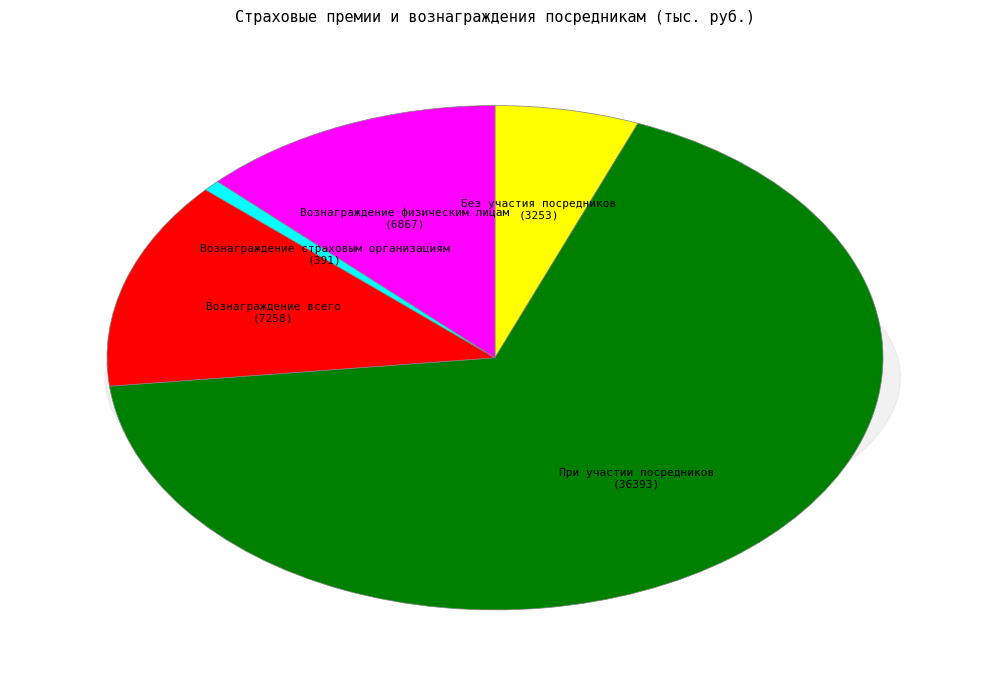

Count the number of slices in the pie.

5